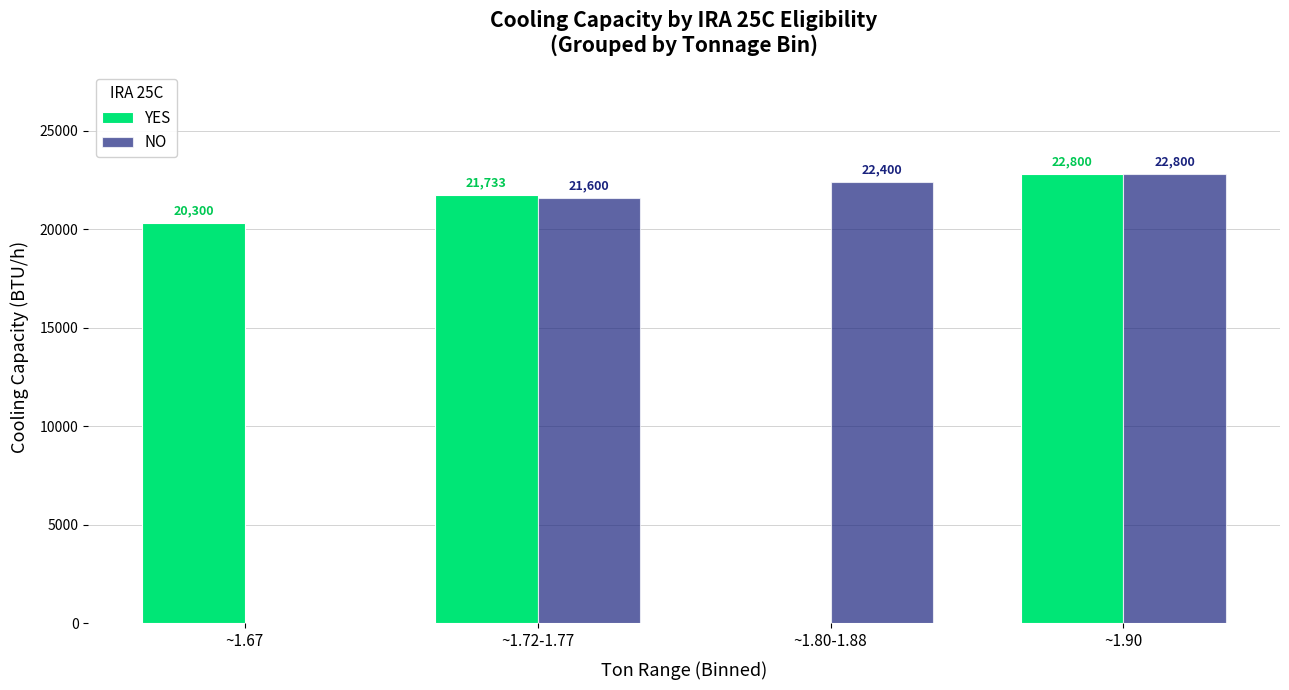

At which category is the sum across all series the highest?

~1.90